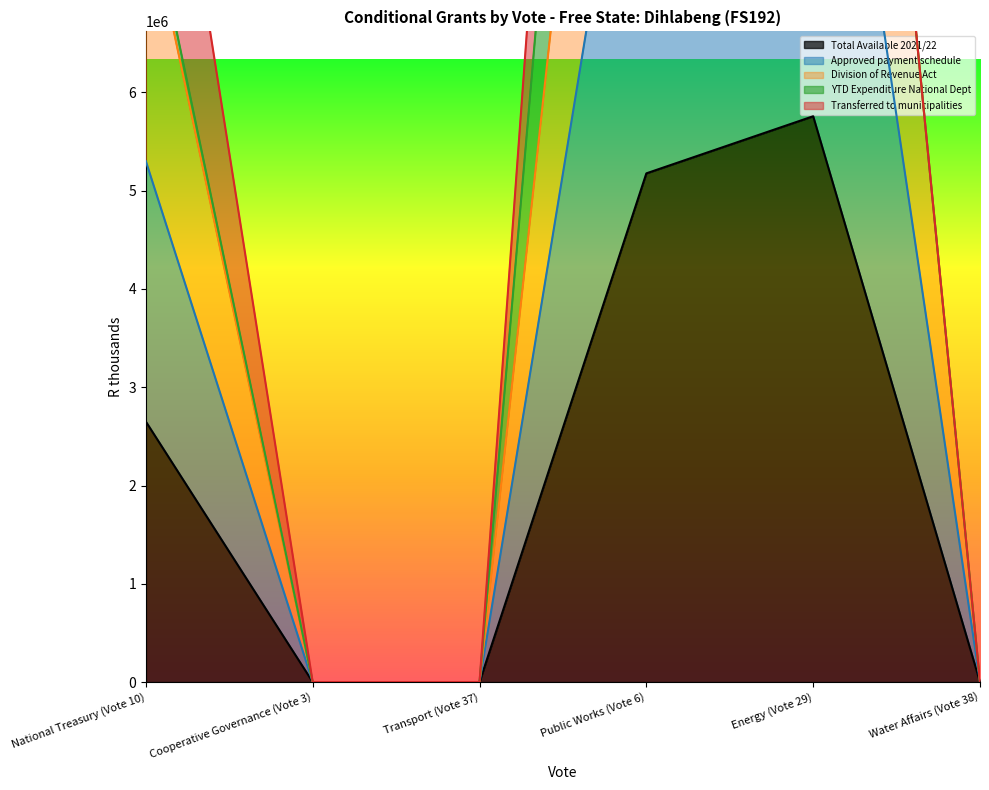

How many categories are shown in the chart?

6